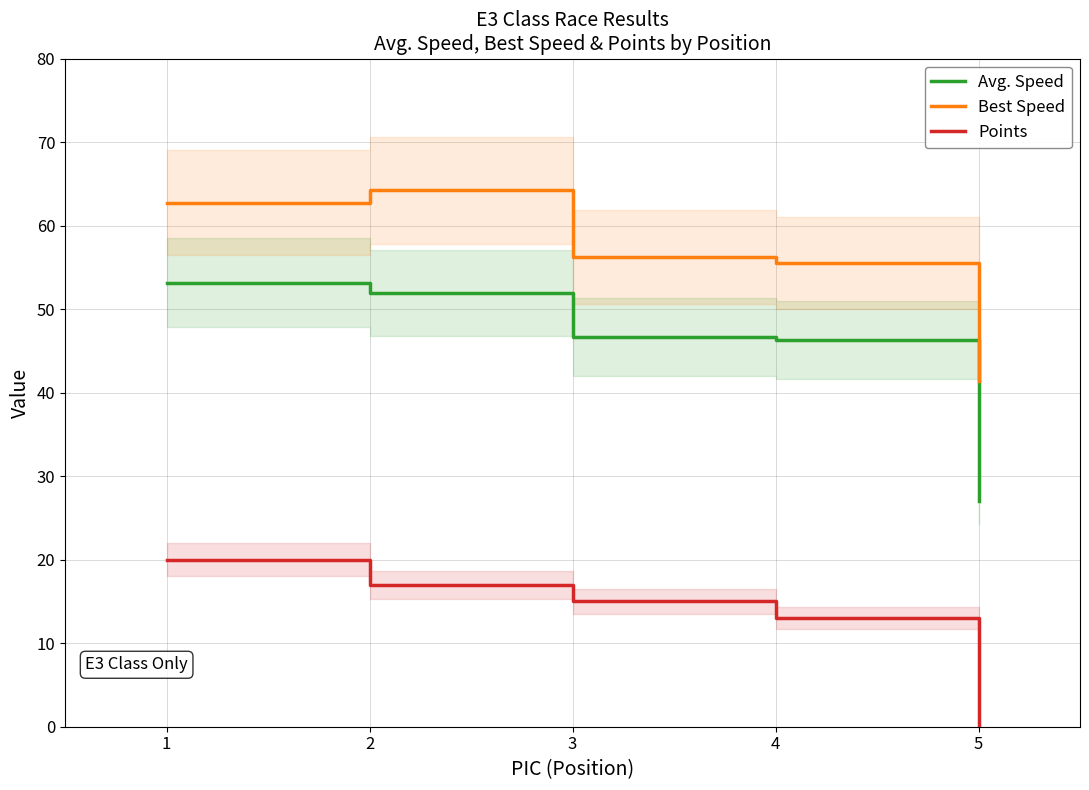

At which category does the chart reach its peak across all series?

2